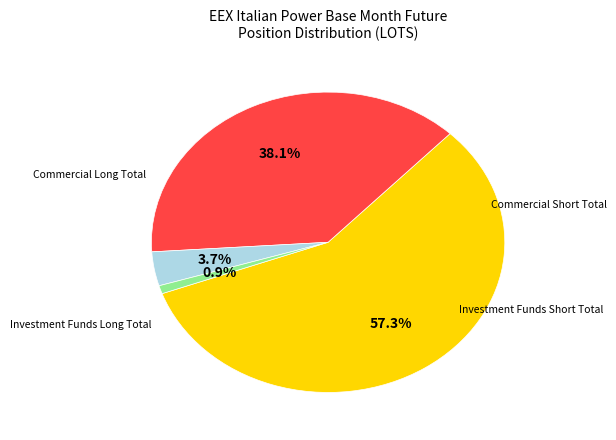

Does any single category account for the majority?

Yes